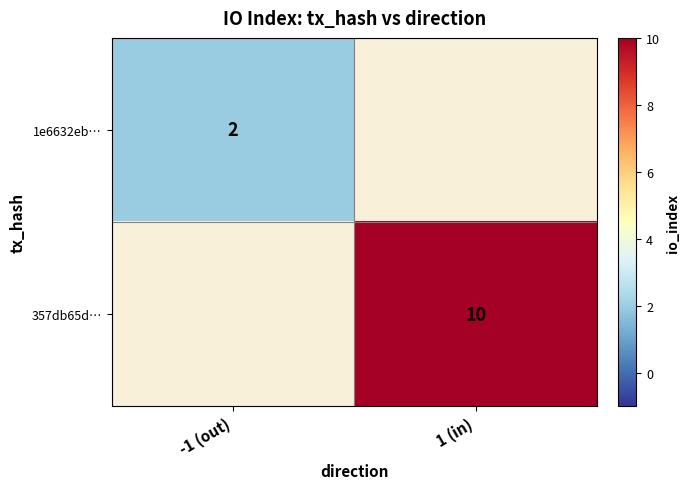

True or false: 1e6632eb… has a value of 3 at -1 (out).

False